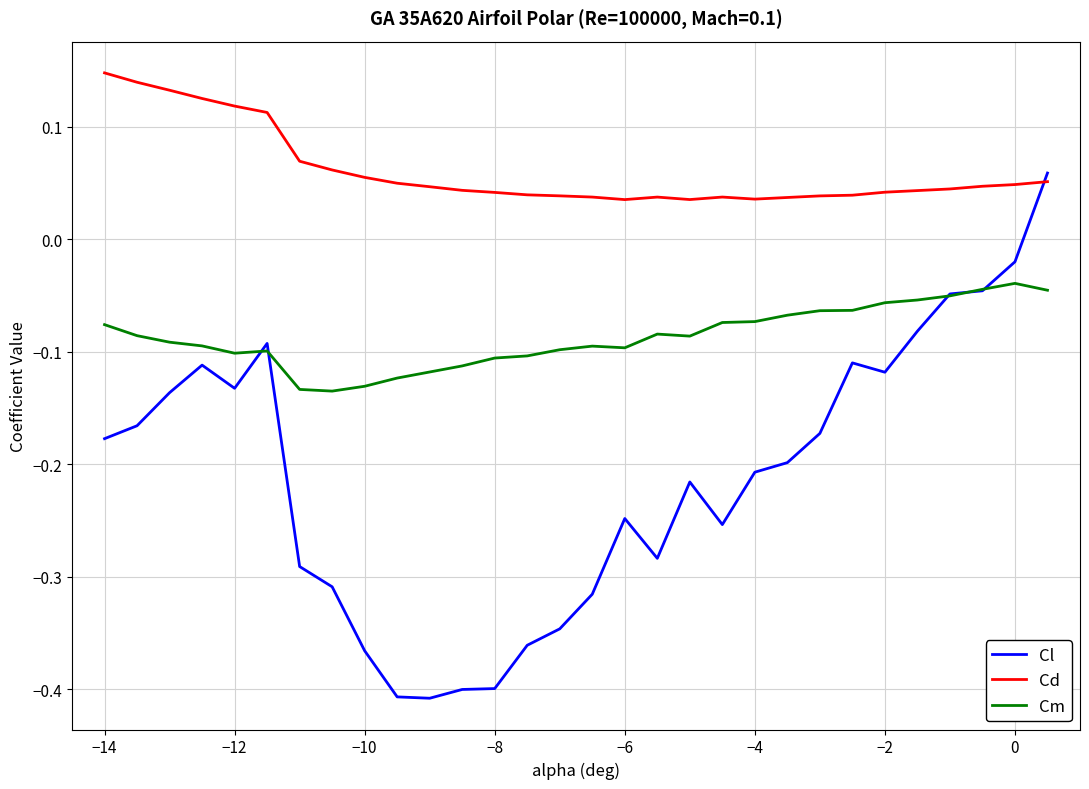

True or false: Cm and Cd intersect in this chart.

False